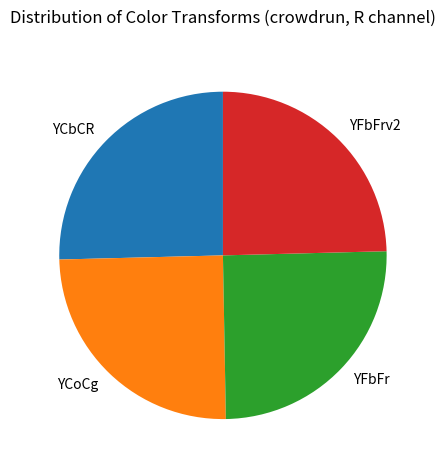

Is there a majority slice in this chart?

No